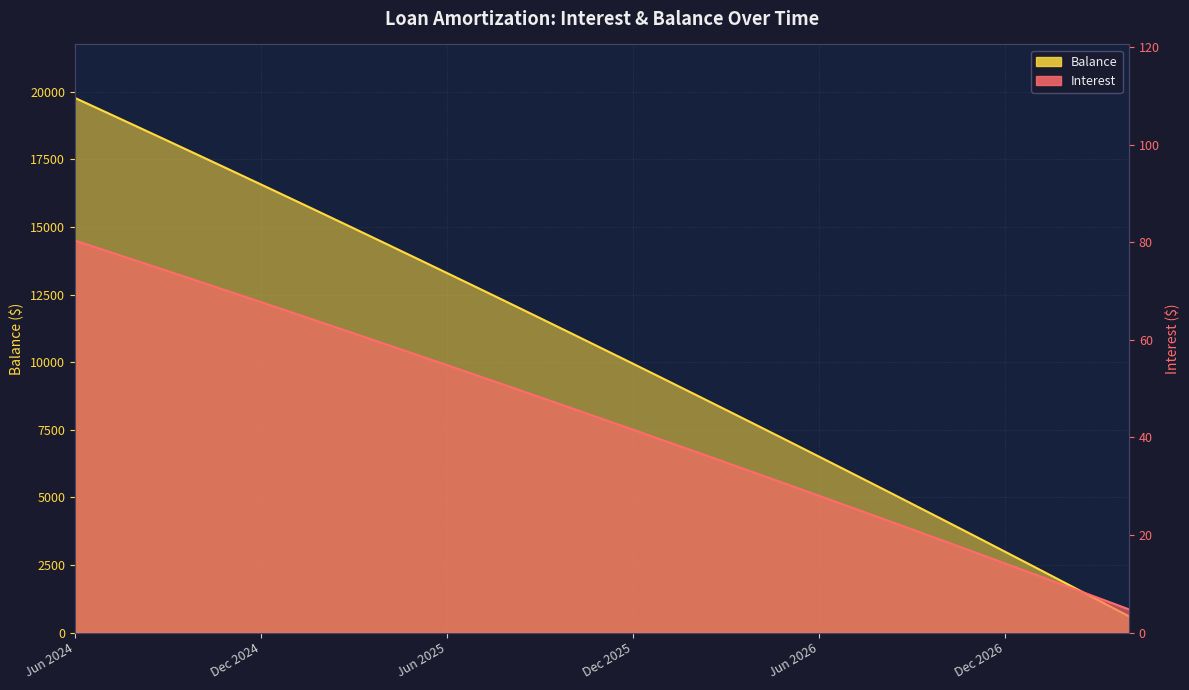

Between May 2026 and Aug 2026, which series saw the biggest shift?

Balance